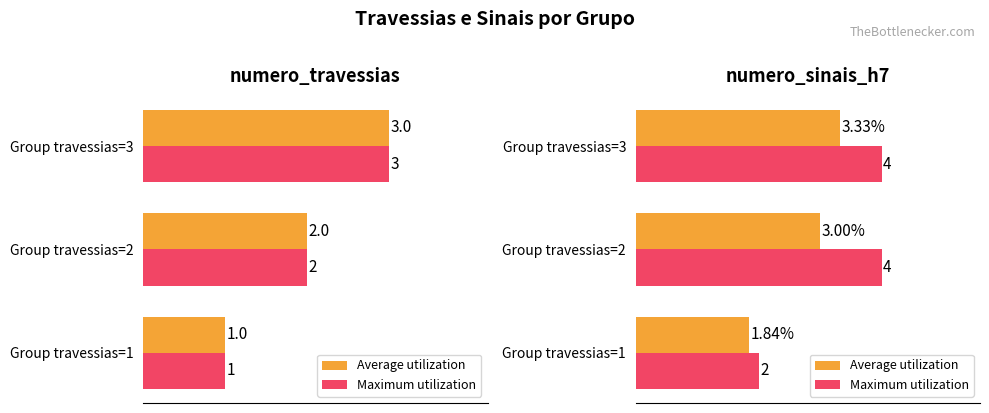

Which series has the widest spread of values?

Maximum utilization